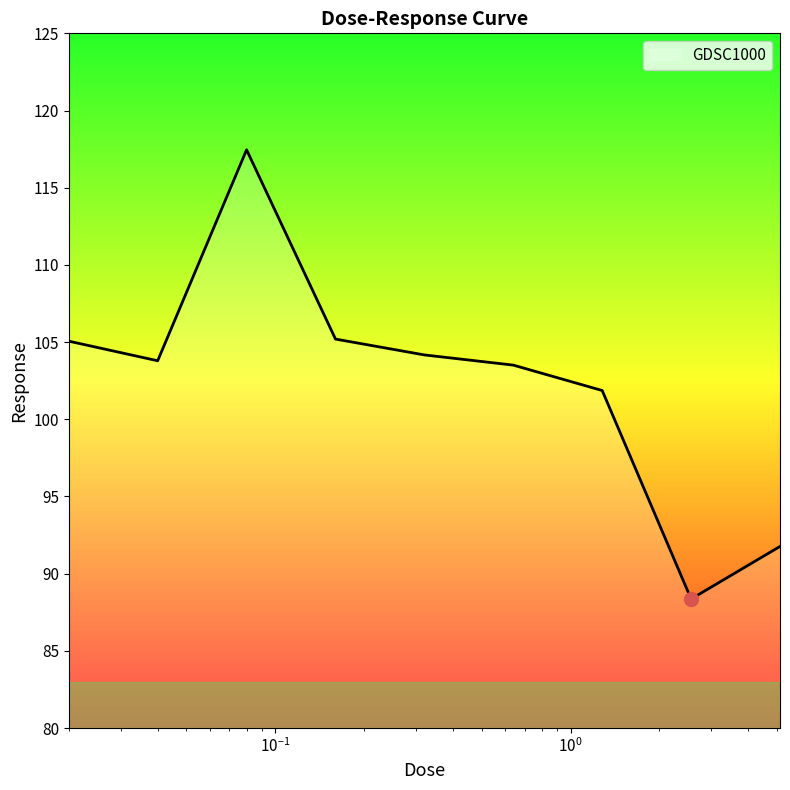

What is the smallest value displayed?

88.4